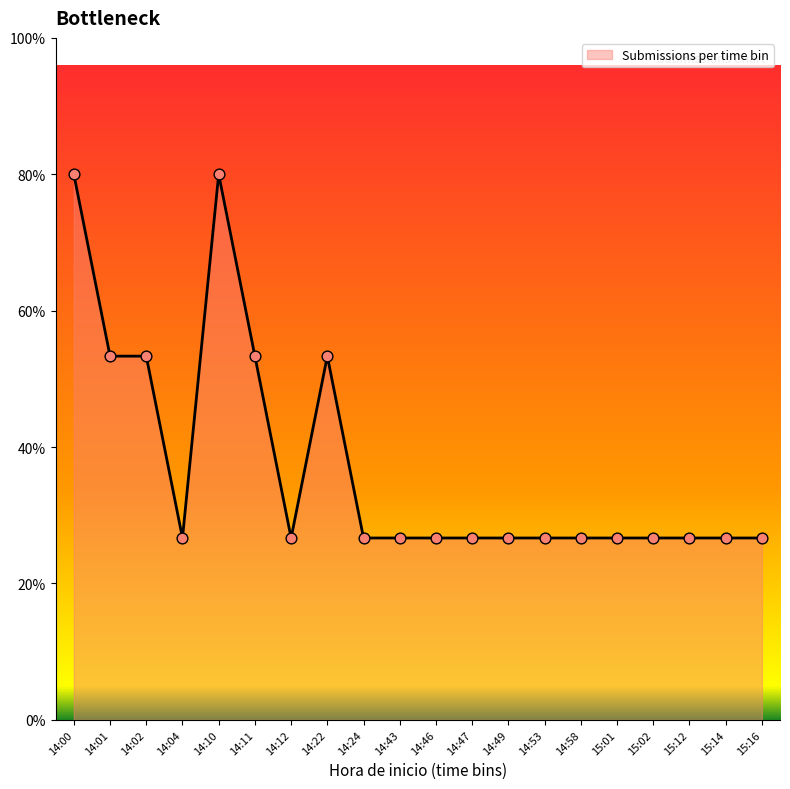

Approximately how many times larger is the value at 15:14 compared to 14:47?

1.0